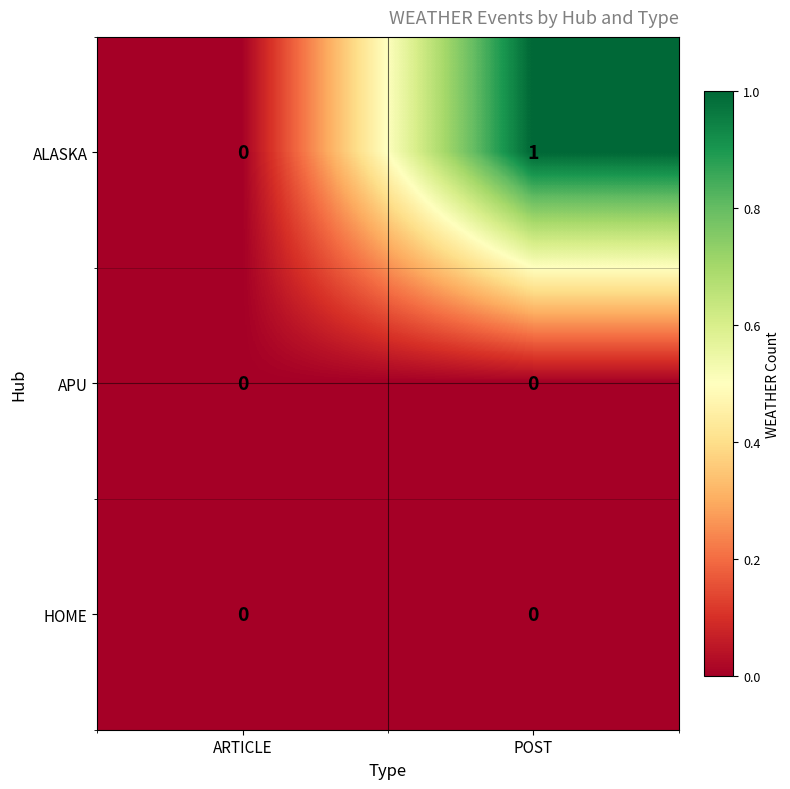

List the labels in order of ALASKA value, largest first.

POST, ARTICLE